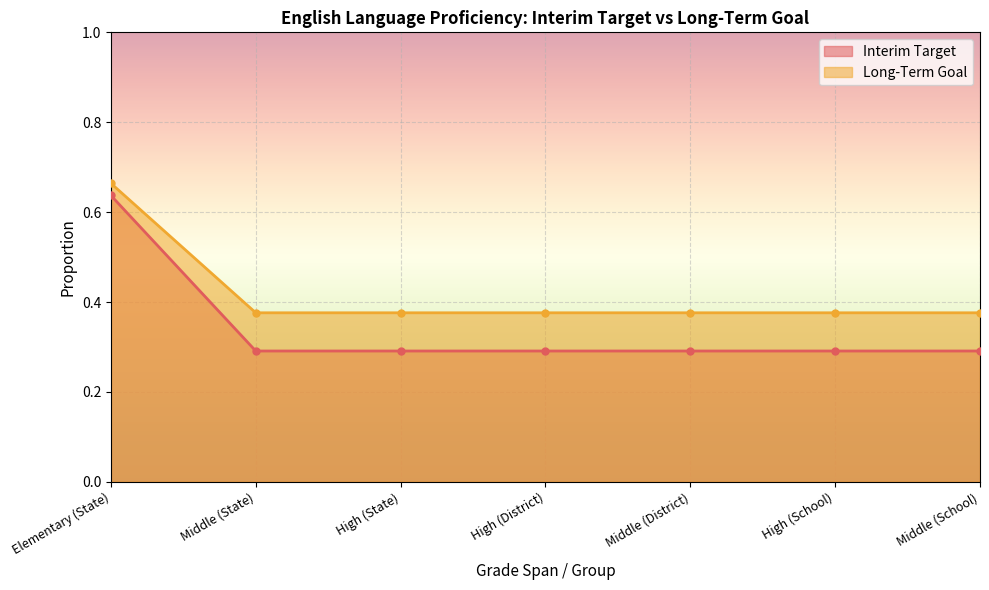

What position from the right is High (School)?

2